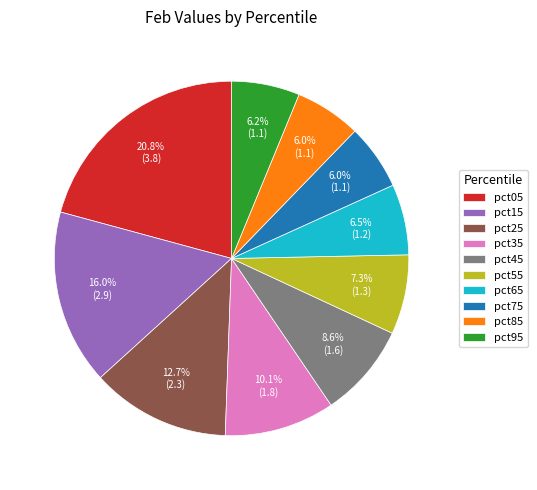

Between pct55 and pct75, which is larger?

pct55